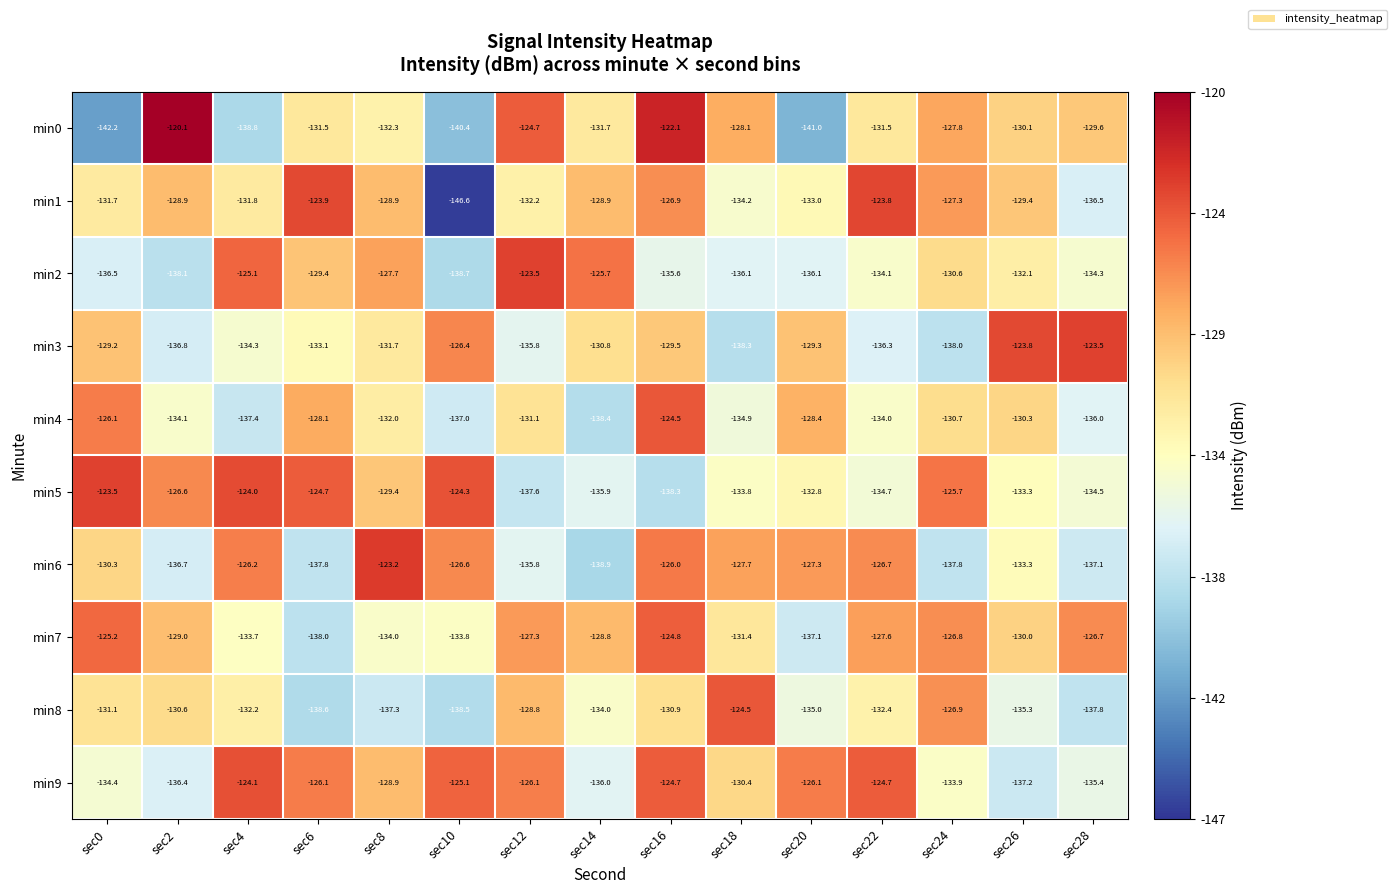

Which series has the largest range (max minus min)?

min1